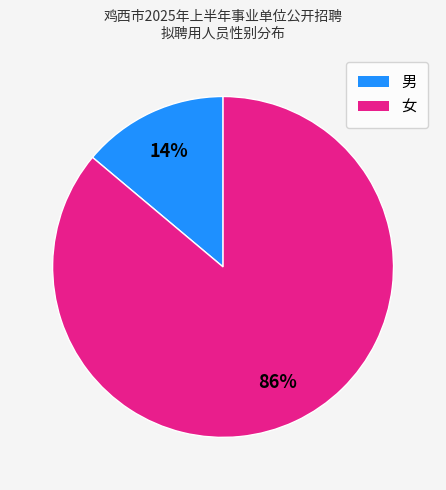

The 女 slice represents 86% of the pie. True or false?

True